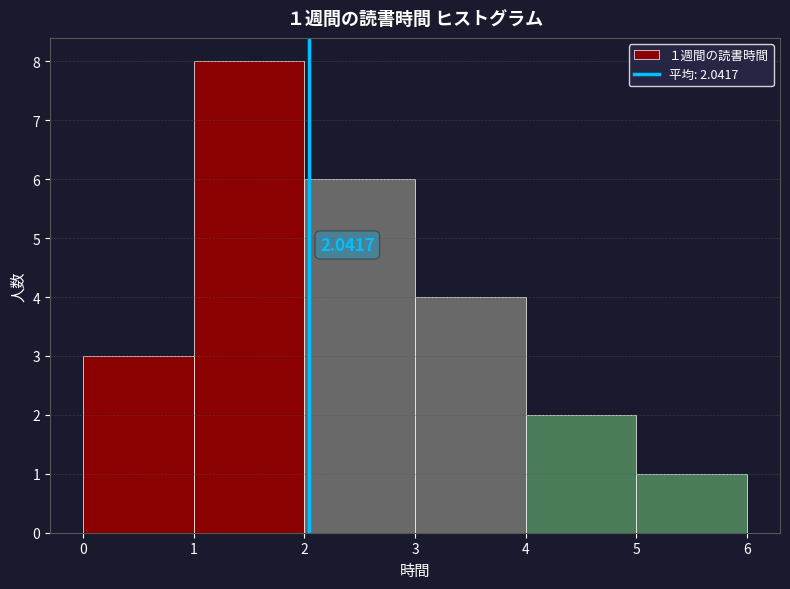

Over which range of the x-axis is the bar tallest?

1 to 2